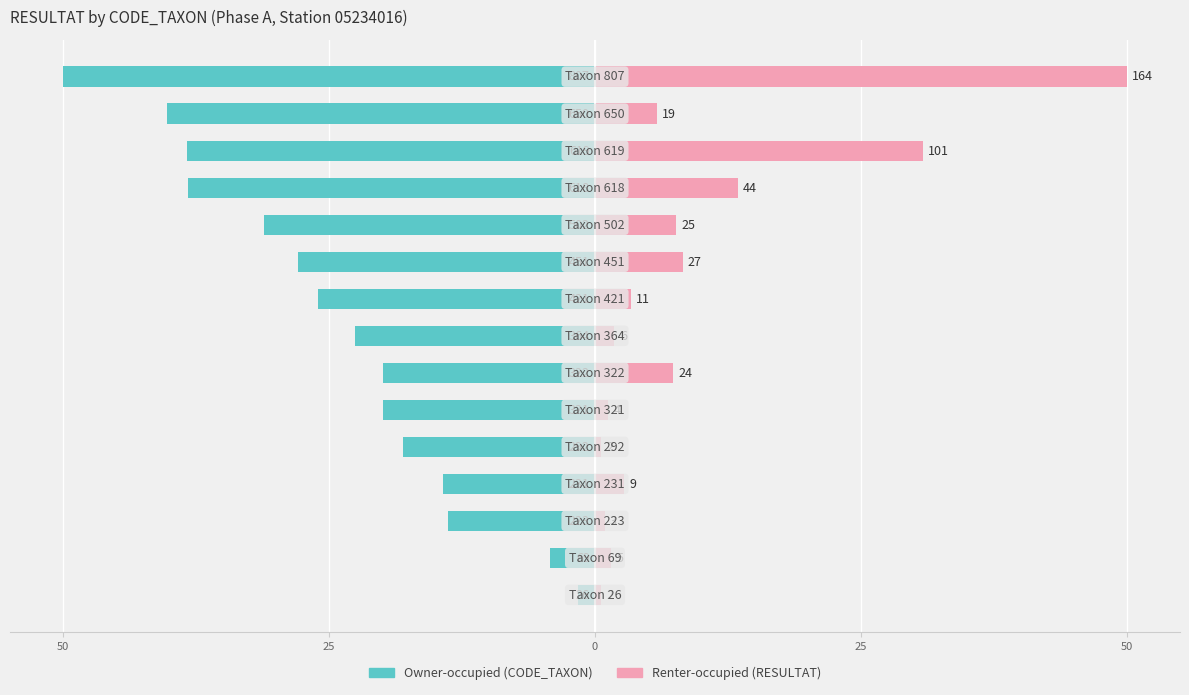

Rank the series by their maximum value, from highest to lowest.

Renter-occupied, Owner-occupied